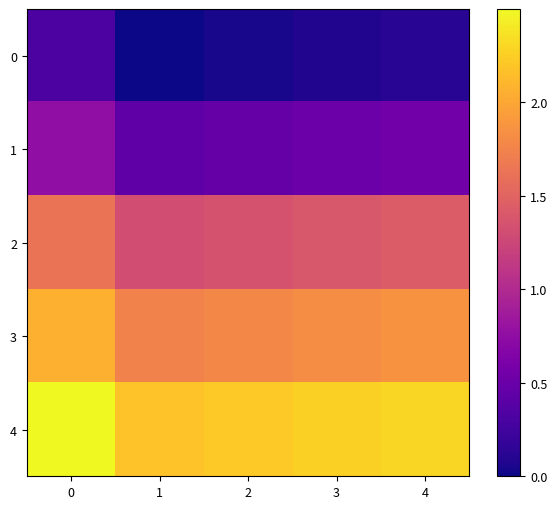

What is the total value across all series at 2?

5.9